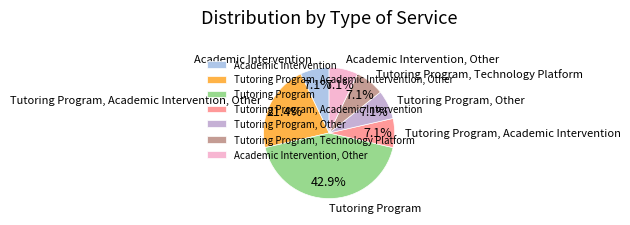

To the nearest percent, what is the average slice percentage?

14%